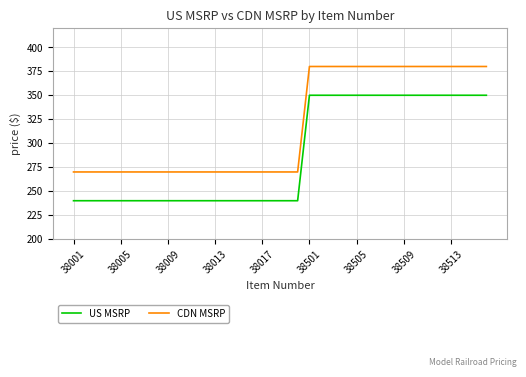

What are all the series names shown in the legend?

US MSRP, CDN MSRP